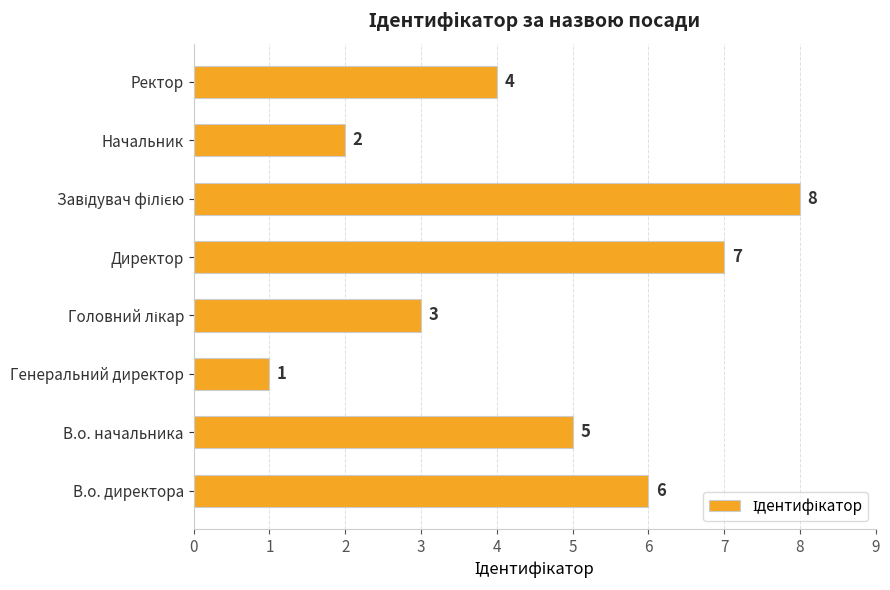

What is the change in value from В.о. директора to Директор?

+1